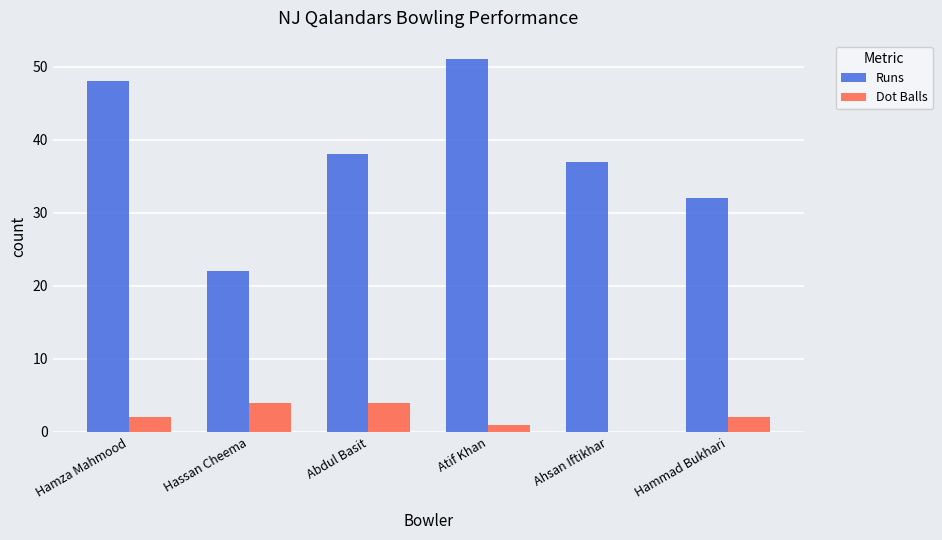

Is it true that Runs equals 22 at Hassan Cheema?

True